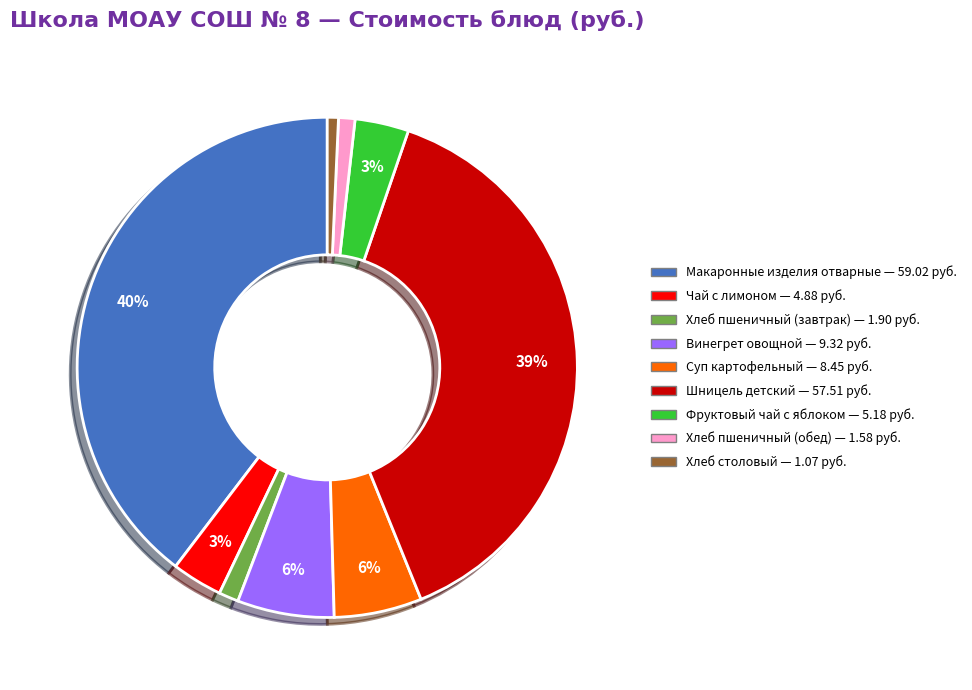

Between Шницель детский and Макаронные изделия отварные, which is larger?

Макаронные изделия отварные